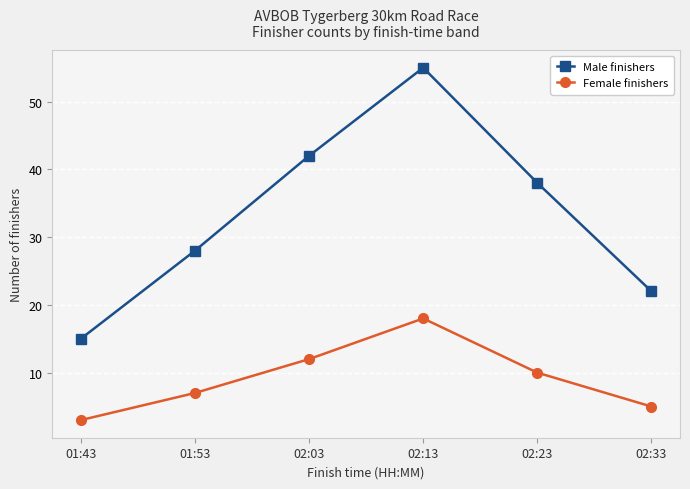

What is the sum of all Male finishers values?

200